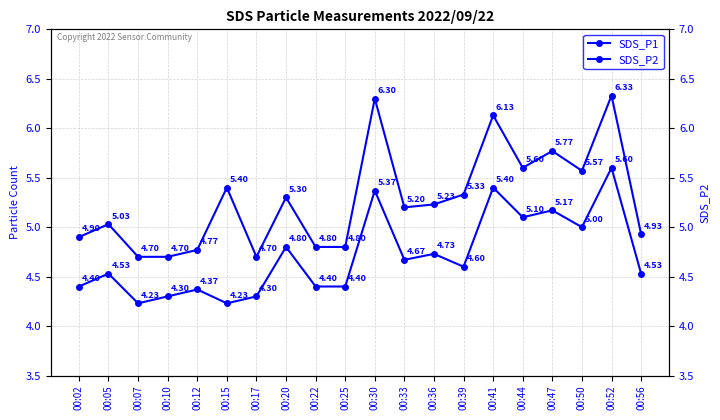

True or false: SDS_P2 has more than 2 points higher than both neighbors.

True